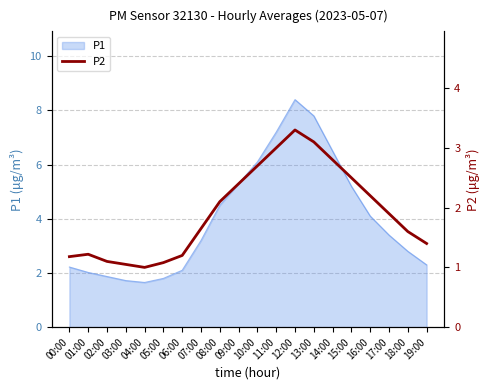

The P1 series shows 1.9 at 02:00. True or false?

True